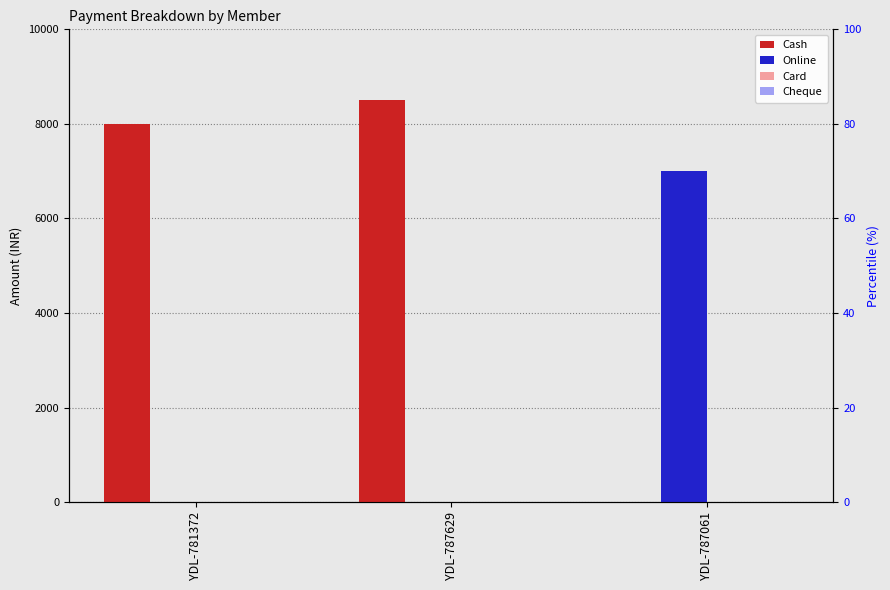

What is the label of the 1st bar from the right?

YDL-787061